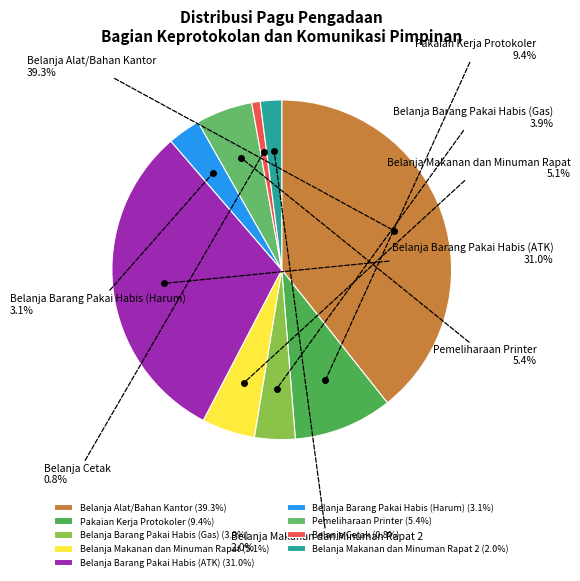

How many slices are in this pie chart?

9